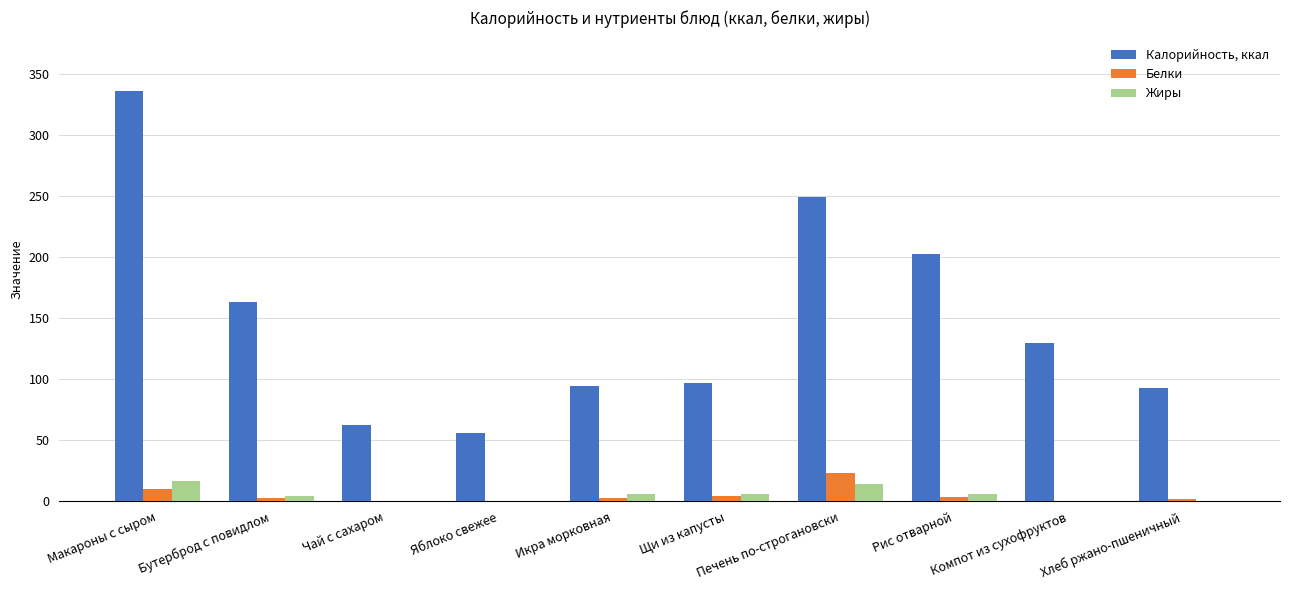

Which series has the largest total across all categories?

Калорийность, ккал